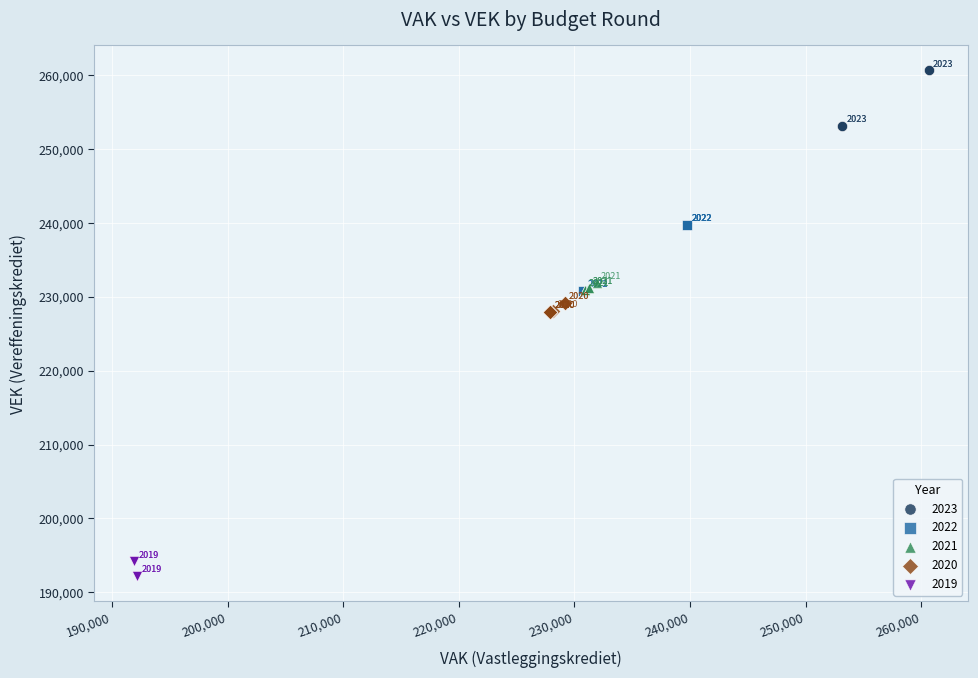

Which series has the largest Y range (max minus min)?

2022